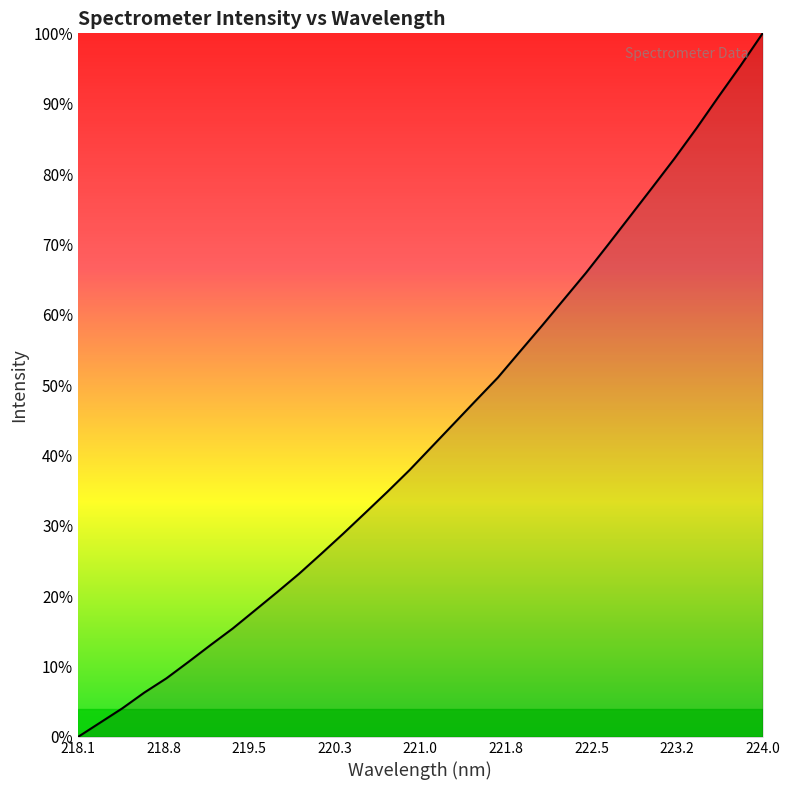

Is this an area chart (filled region under the line)?

Yes